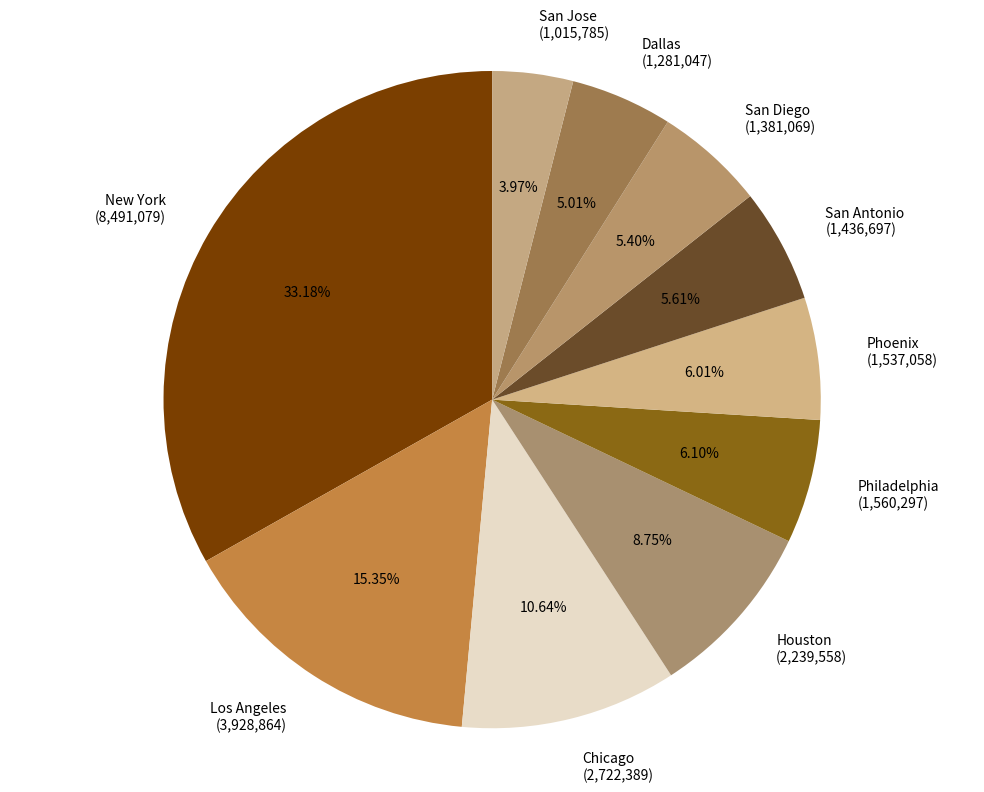

Which category has the biggest portion of the pie?

New York